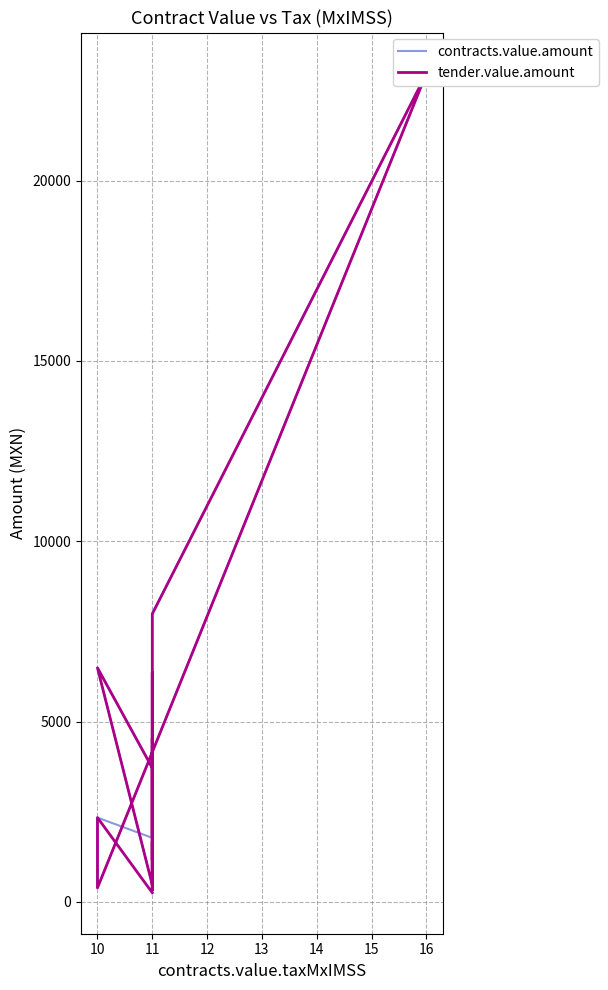

Is it true that tender.value.amount equals 1142.5 at 10?

False